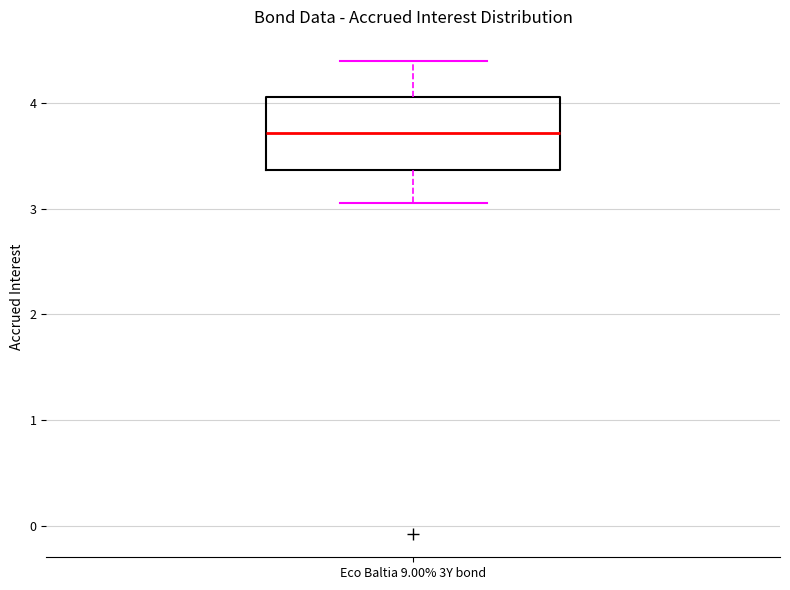

Transcribe this box plot: give where the median line is, the range the box spans, and where the two whiskers end, as read against the y-axis. The values are not printed on the chart, so give them approximately, as read against the axis.

median 3.7, box 3.4 to 4.1, whiskers 3.1 to 4.4